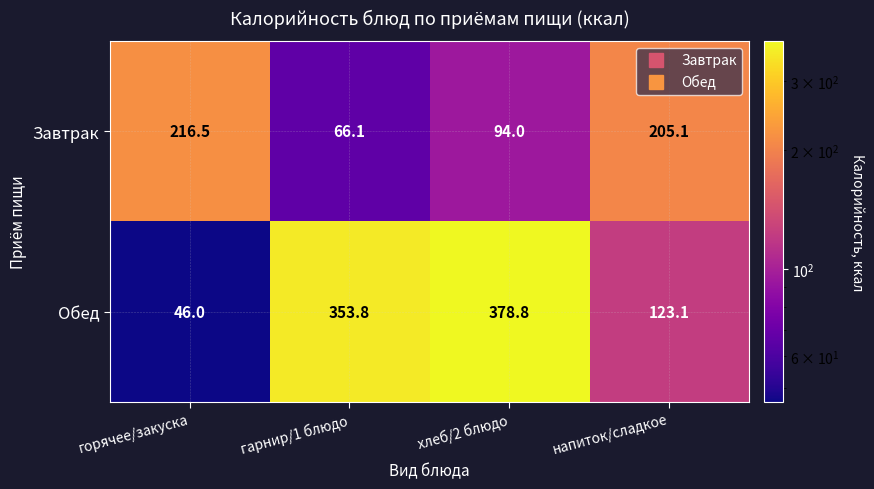

What value does the Обед series have at гарнир/1 блюдо?

353.8